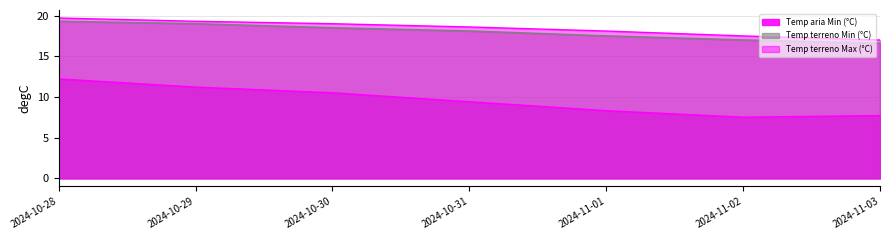

Which label corresponds to the smallest value in the chart?

2024-11-02